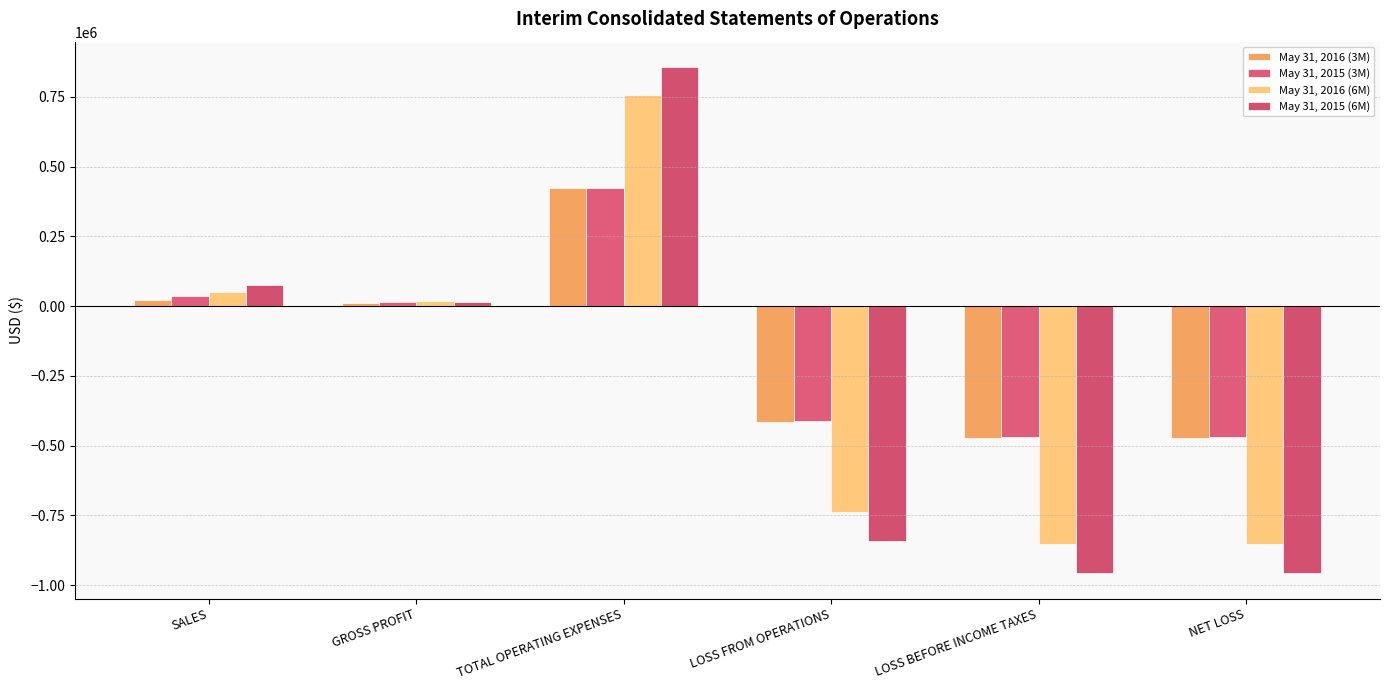

Reading left to right, what are all the values shown in this chart?

May 31, 2016 (3M): 21719	10016	423915	-413899	-472224	-472224
May 31, 2015 (3M): 38073	13353	424010	-410657	-468982	-468982
May 31, 2016 (6M): 52222	19885	755895	-736010	-852026	-852026
May 31, 2015 (6M): 74605	15037	857130	-842093	-957475	-957475